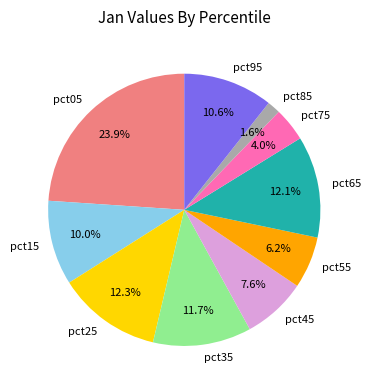

Between pct35 and pct95, which is larger?

pct35